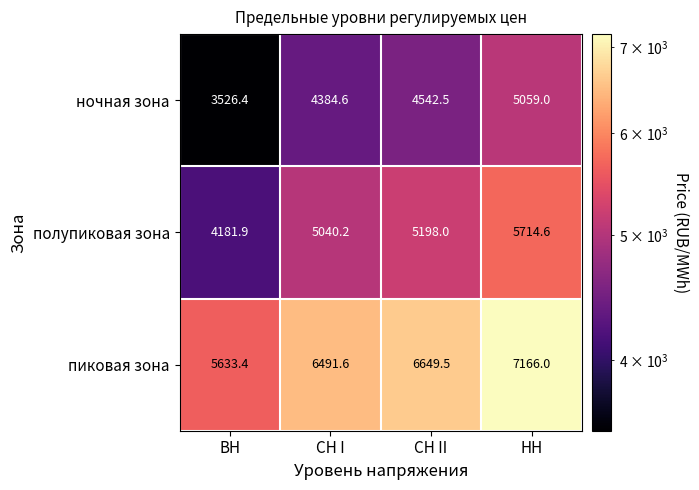

What is the total value across all series at ВН?

13341.7